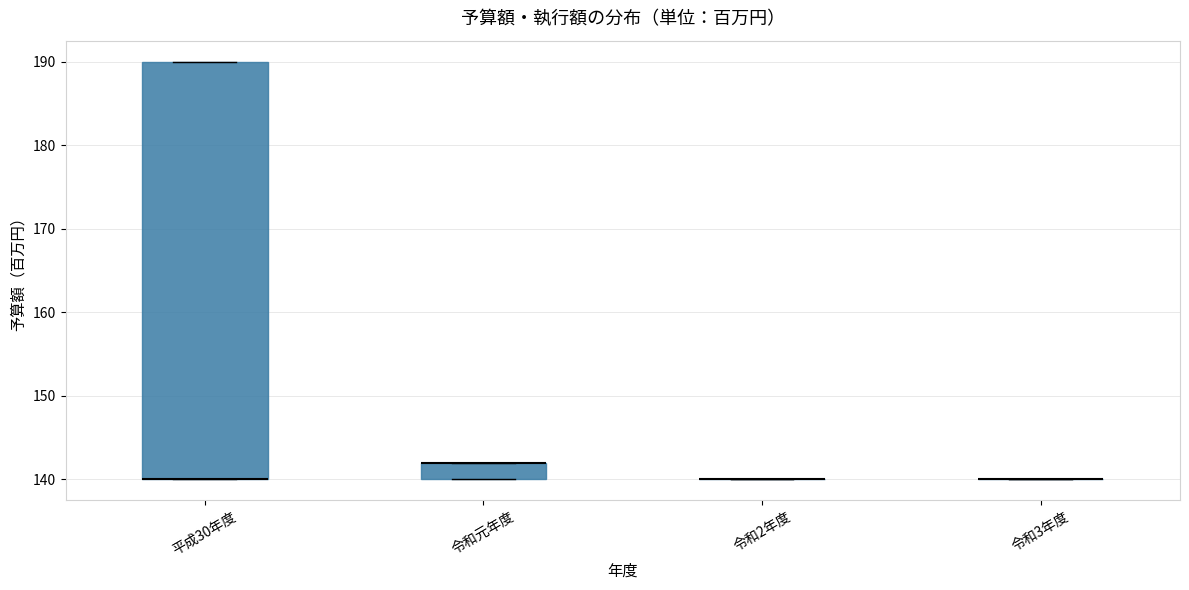

Reading left to right, transcribe this box plot: for each box, give where its median line is, the range the box spans, and where its two whiskers end, as read against the y-axis. The values are not printed on the chart, so give them approximately, as read against the axis.

平成30年度: median 140 (drawn on the box's lower edge), box 140 to 190, whiskers 140 to 190
令和元年度: median 142 (drawn on the box's upper edge), box 140 to 142, whiskers 140 to 142
令和2年度: box collapsed to a line at 140, whiskers 140 to 140
令和3年度: box collapsed to a line at 140, whiskers 140 to 140